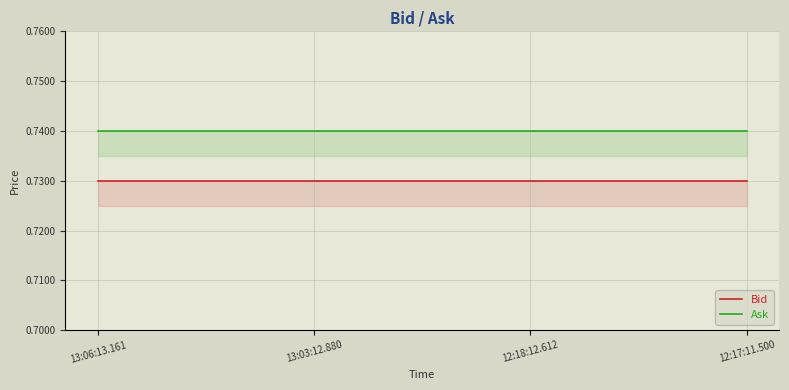

Between 13:06:13.161 and 13:03:12.880, which series saw the biggest shift?

Bid